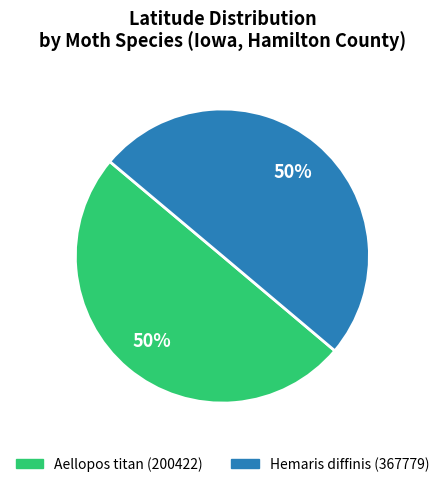

To the nearest percent, what is the combined percentage of Aellopos titan (200422) and Hemaris diffinis (367779)?

100%